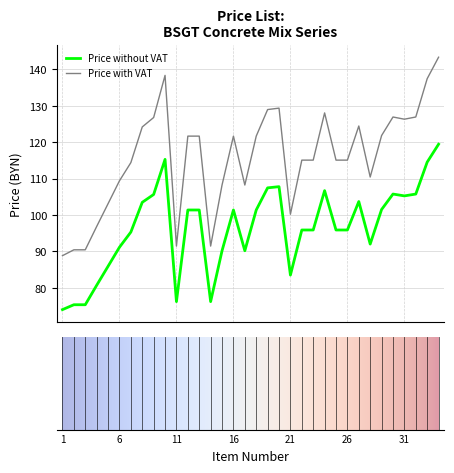

What is the difference between the maximum and minimum values in the Price with VAT series?

54.5